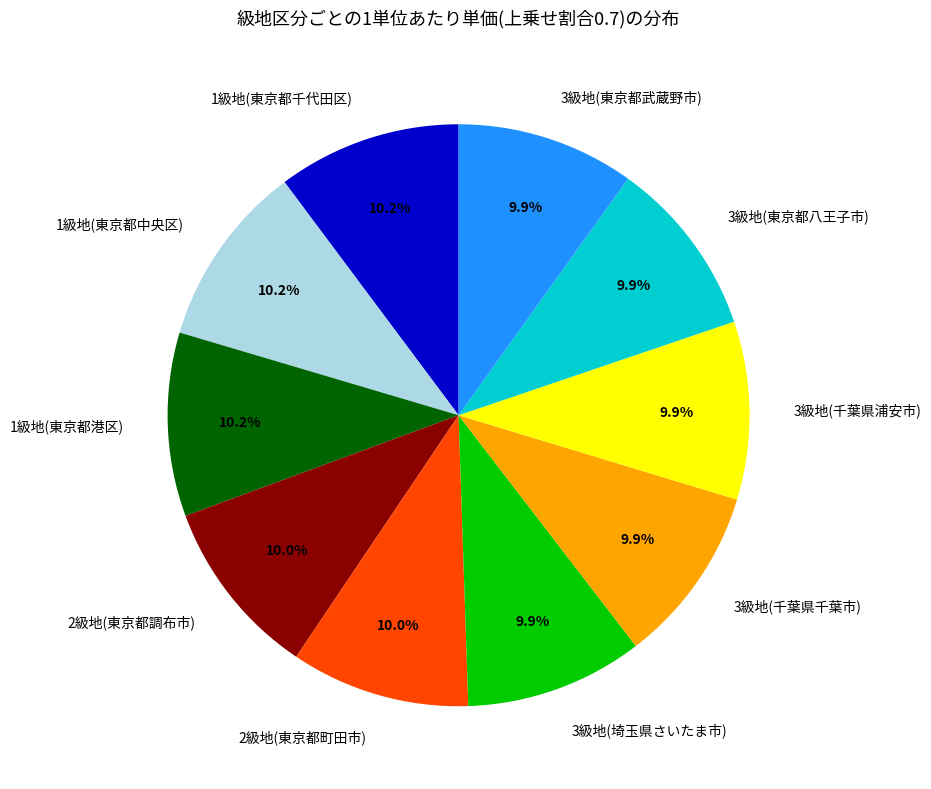

The 3級地(千葉県千葉市) slice represents 10% of the pie. True or false?

True